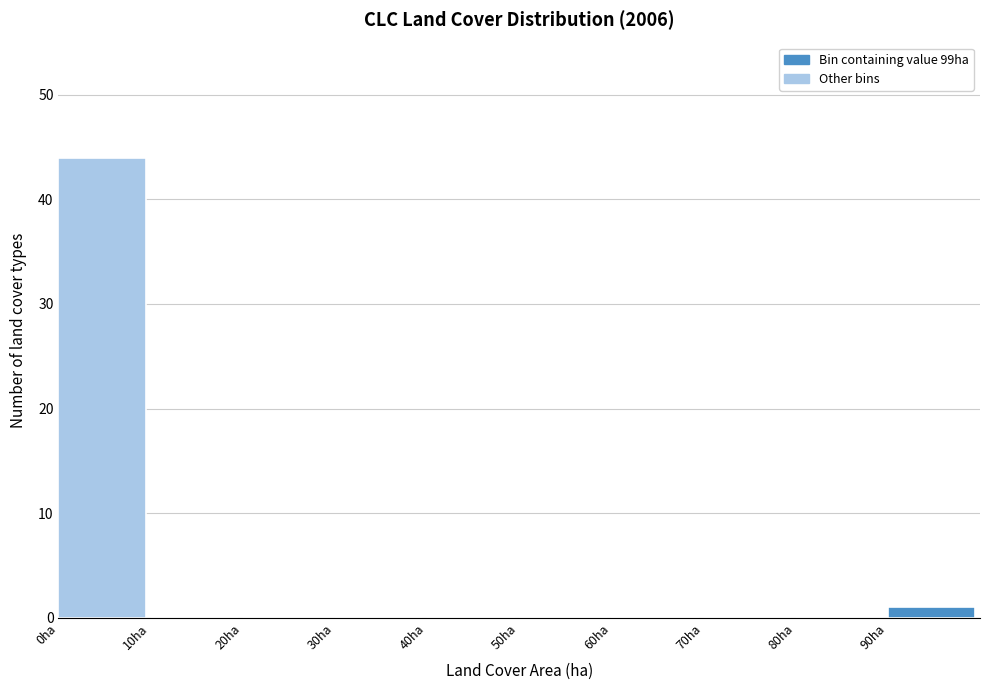

Reading left to right, transcribe this chart: for each bar, give the range it covers on the x-axis and its height. The values are not printed on the chart, so give them approximately, as read against the axis.

0 to 10: 44
10 to 20: 0
20 to 30: 0
30 to 40: 0
40 to 50: 0
50 to 60: 0
60 to 70: 0
70 to 80: 0
80 to 90: 0
90 to 100: 1